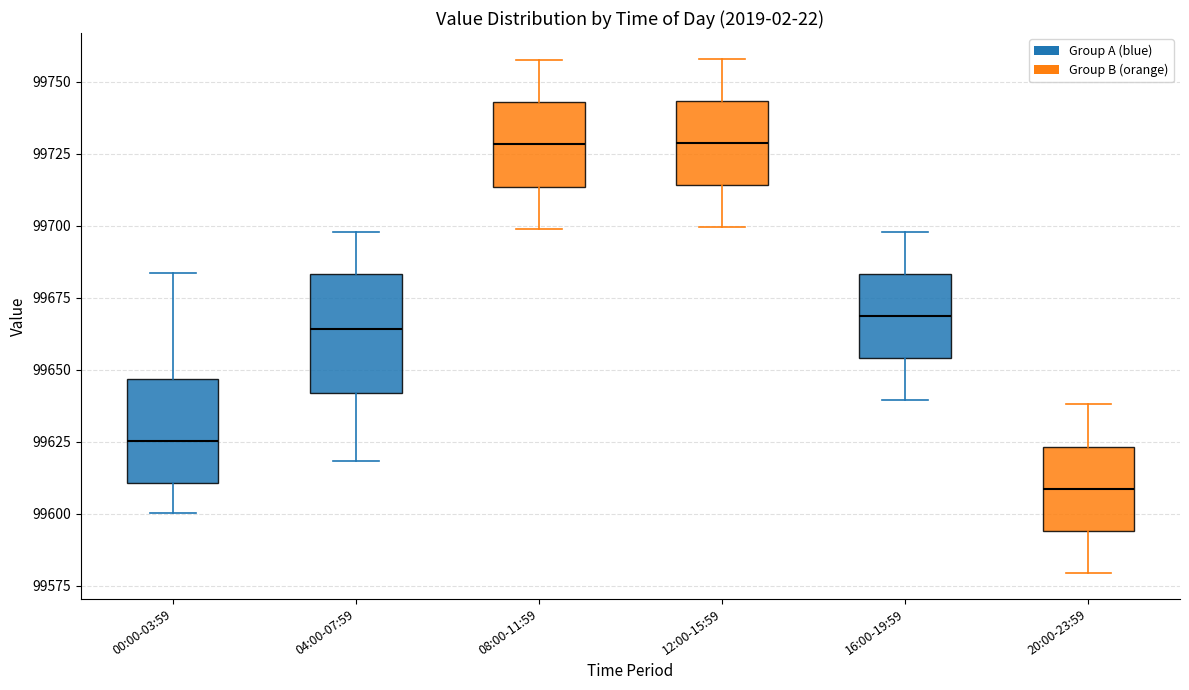

Where does the lower whisker of the box for 20:00-23:59 end on the y-axis? The values are not printed on the chart, so give them approximately, as read against the axis.

99580